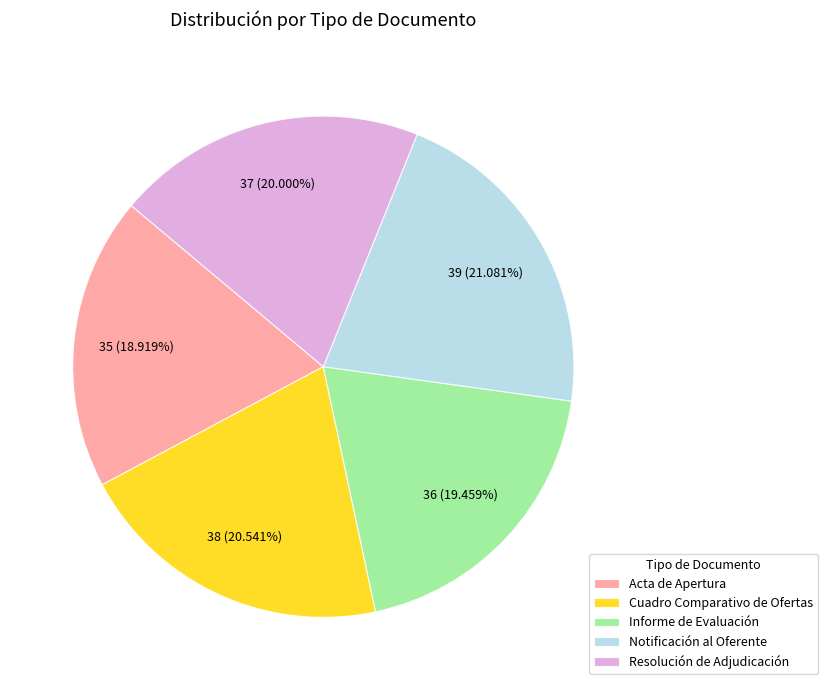

Combined, do Informe de Evaluación and Notificación al Oferente account for over 50%?

No